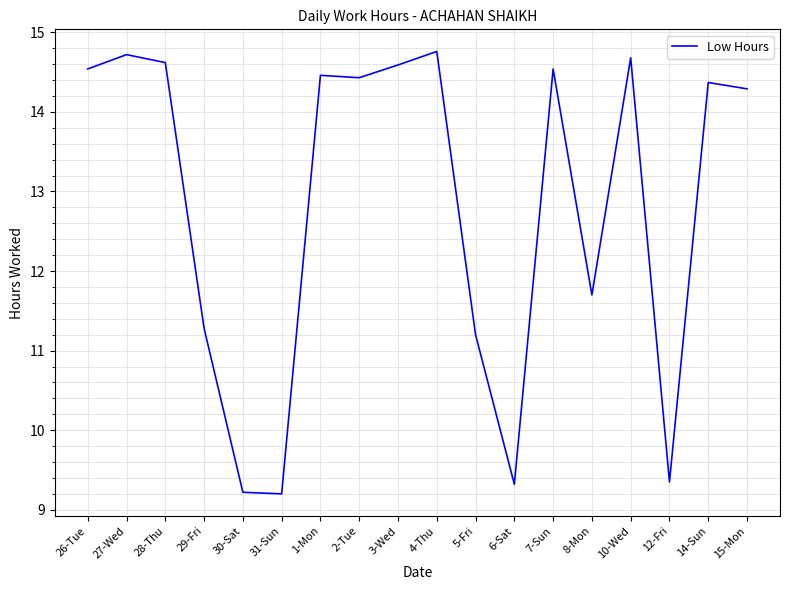

Where is the data nearest to the value 11?

5-Fri